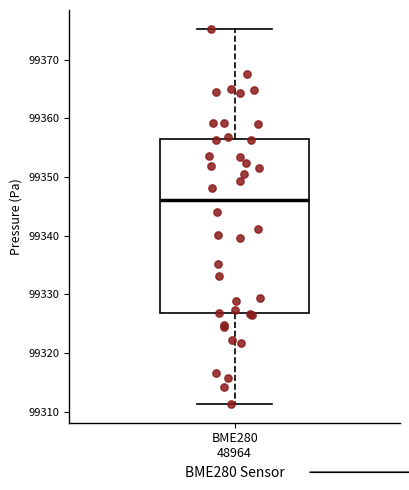

Where does the lower whisker of the box for BME280 48964 end on the y-axis? The values are not printed on the chart, so give them approximately, as read against the axis.

99311